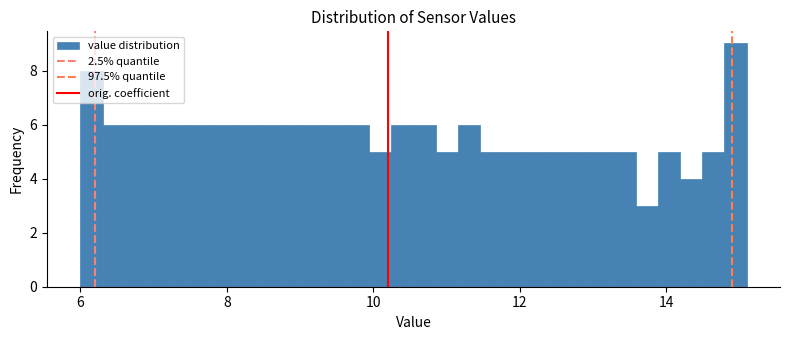

Read against the x-axis, roughly where is the centre of the tallest bar?

15.0